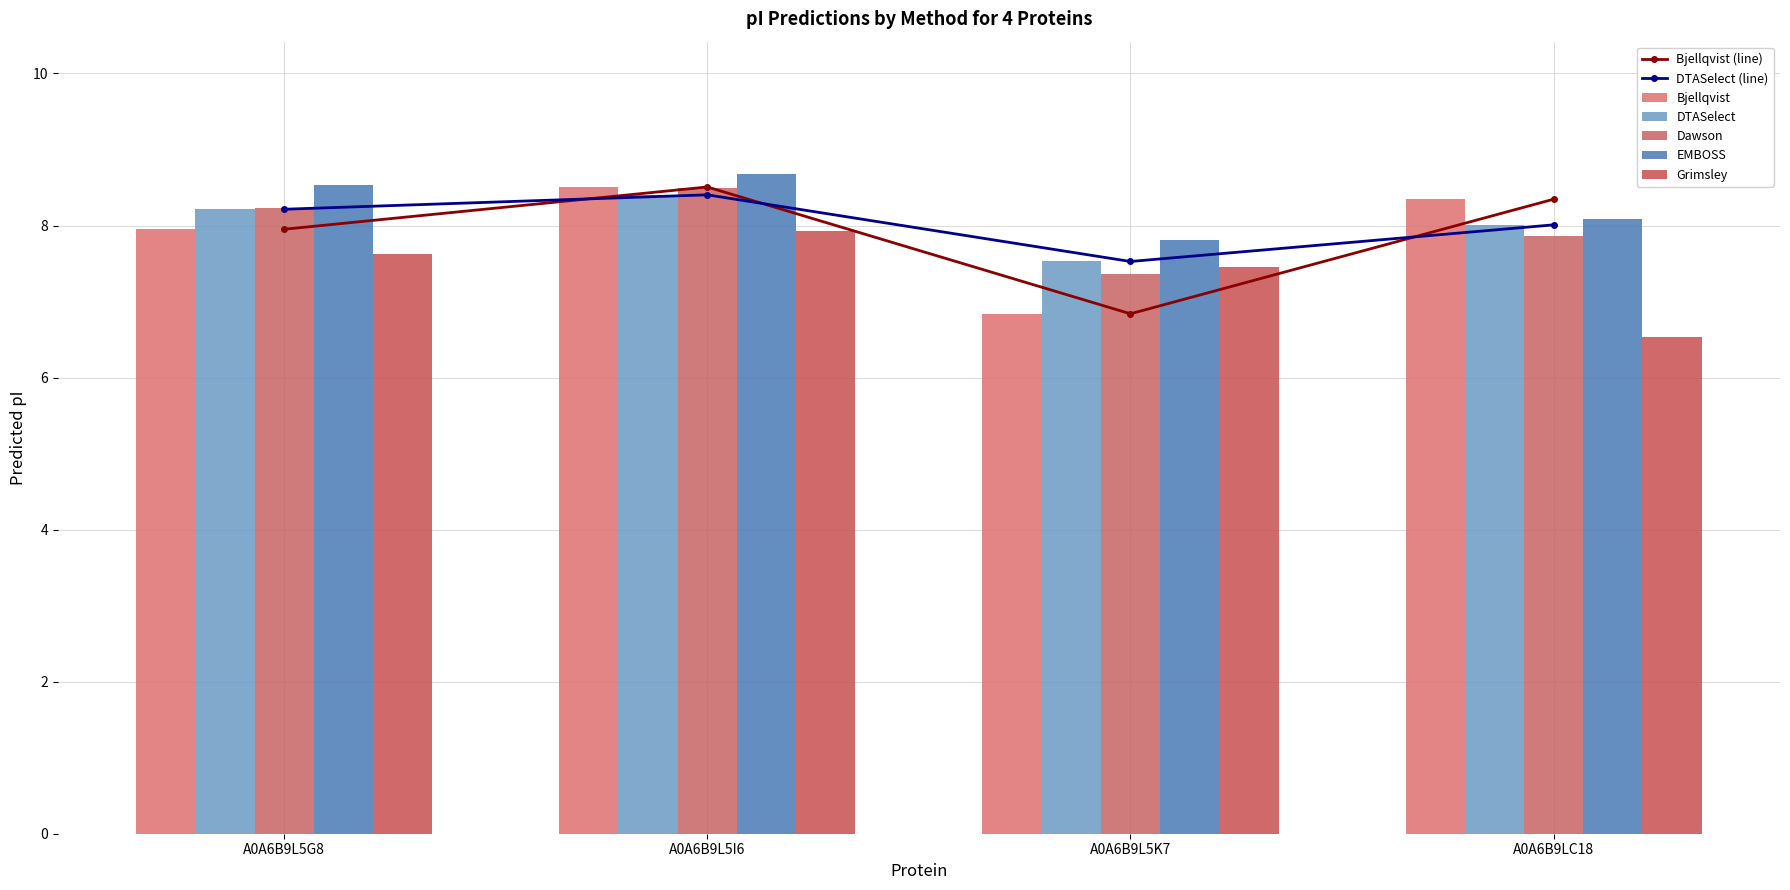

At which category does the chart reach its peak across all series?

A0A6B9L5I6